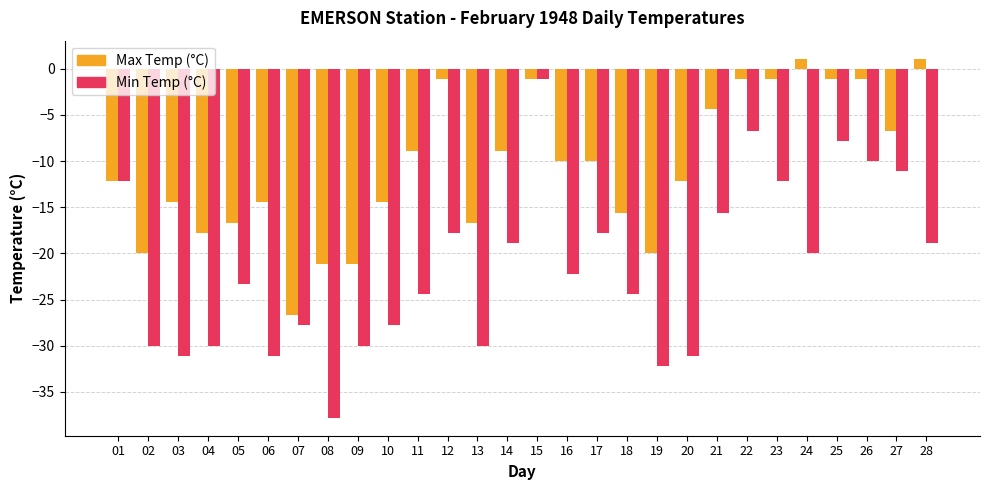

True or false: Max Temp (°C) has a value of -1.1 at 12.

True